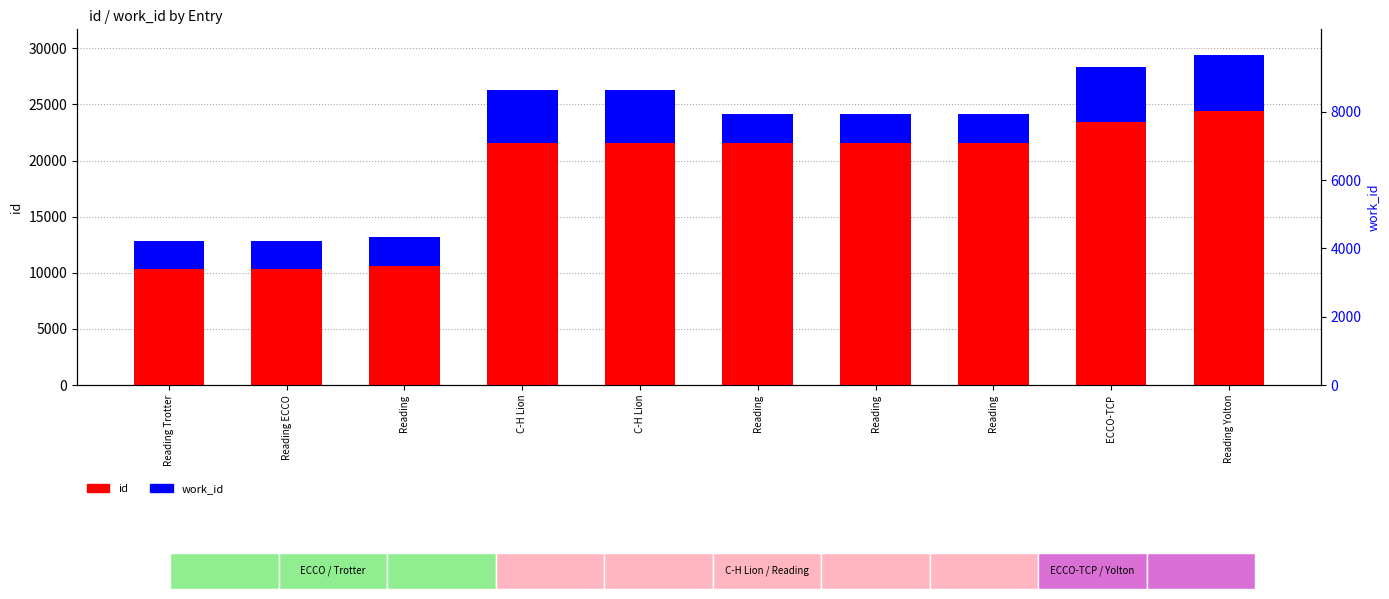

What is the label of the 5th bar from the left?

C-H Lion